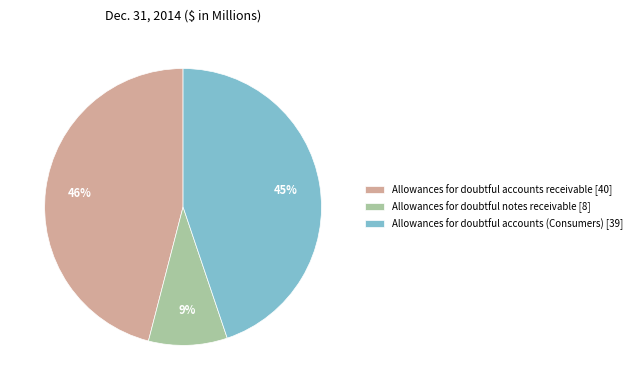

Rank the categories by value from lowest to highest.

Allowances for doubtful notes receivable, Allowances for doubtful accounts receivable (Consumers), Allowances for doubtful accounts receivable